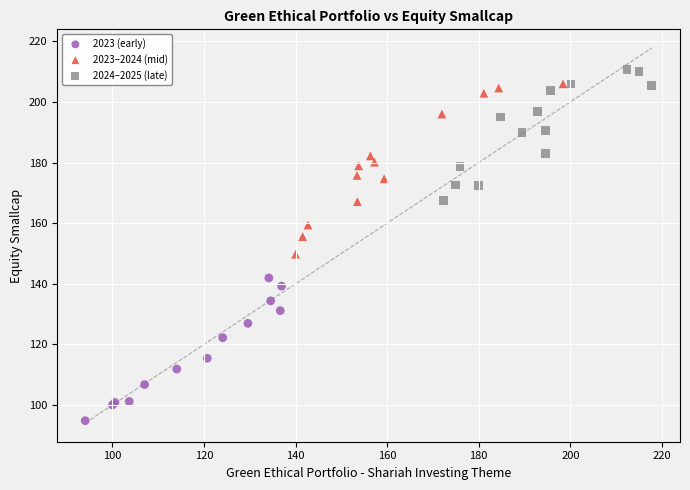

What are all the series names shown in the legend?

2023 (early), 2023–2024 (mid), 2024–2025 (late)